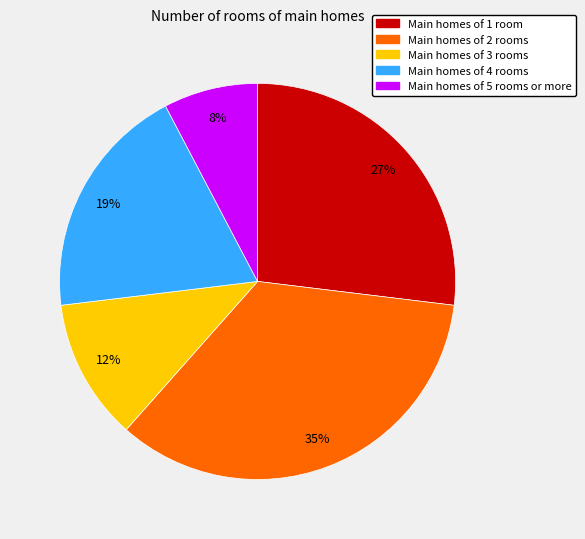

To the nearest percent, what is the average slice percentage?

20%